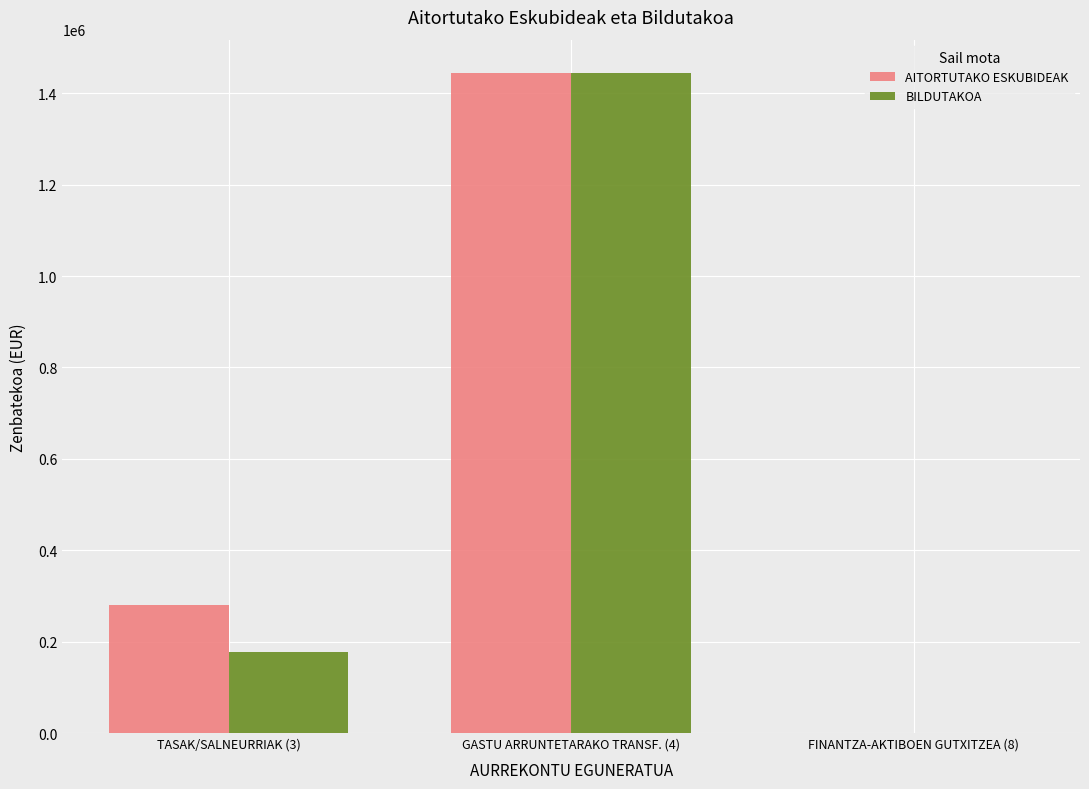

What is the approximate value of AITORTUTAKO ESKUBIDEAK at GASTU ARRUNTETARAKO TRANSF. (4), to the nearest 50?

1444900